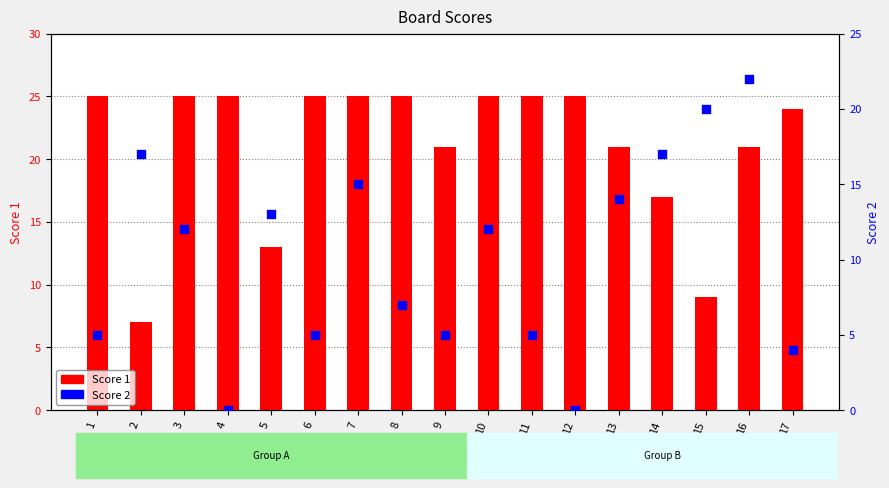

Which series contains the lowest Y value?

Score 2